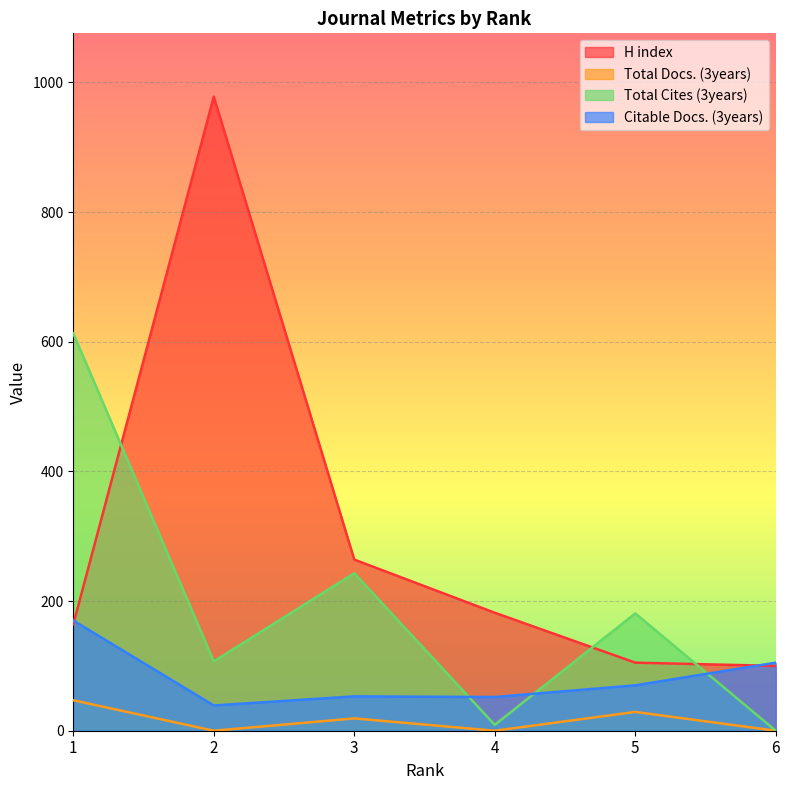

Where does the Total Cites (3years) series first go above 181?

1